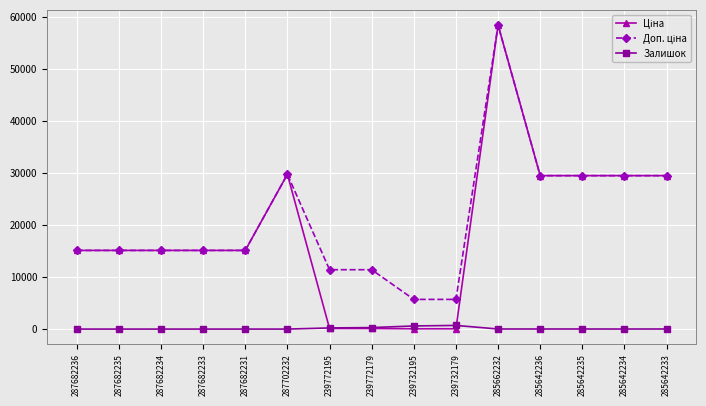

How many distinct data groups are displayed?

3